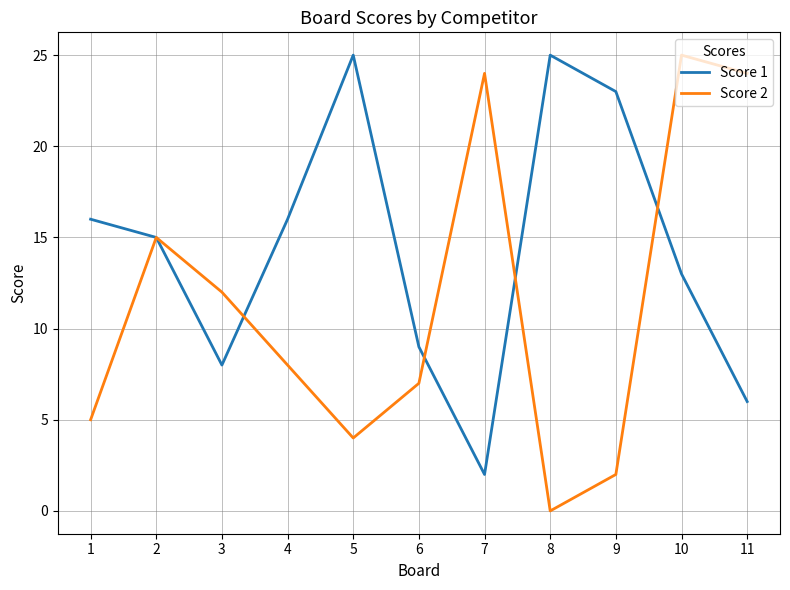

How many series are shown in this chart?

2